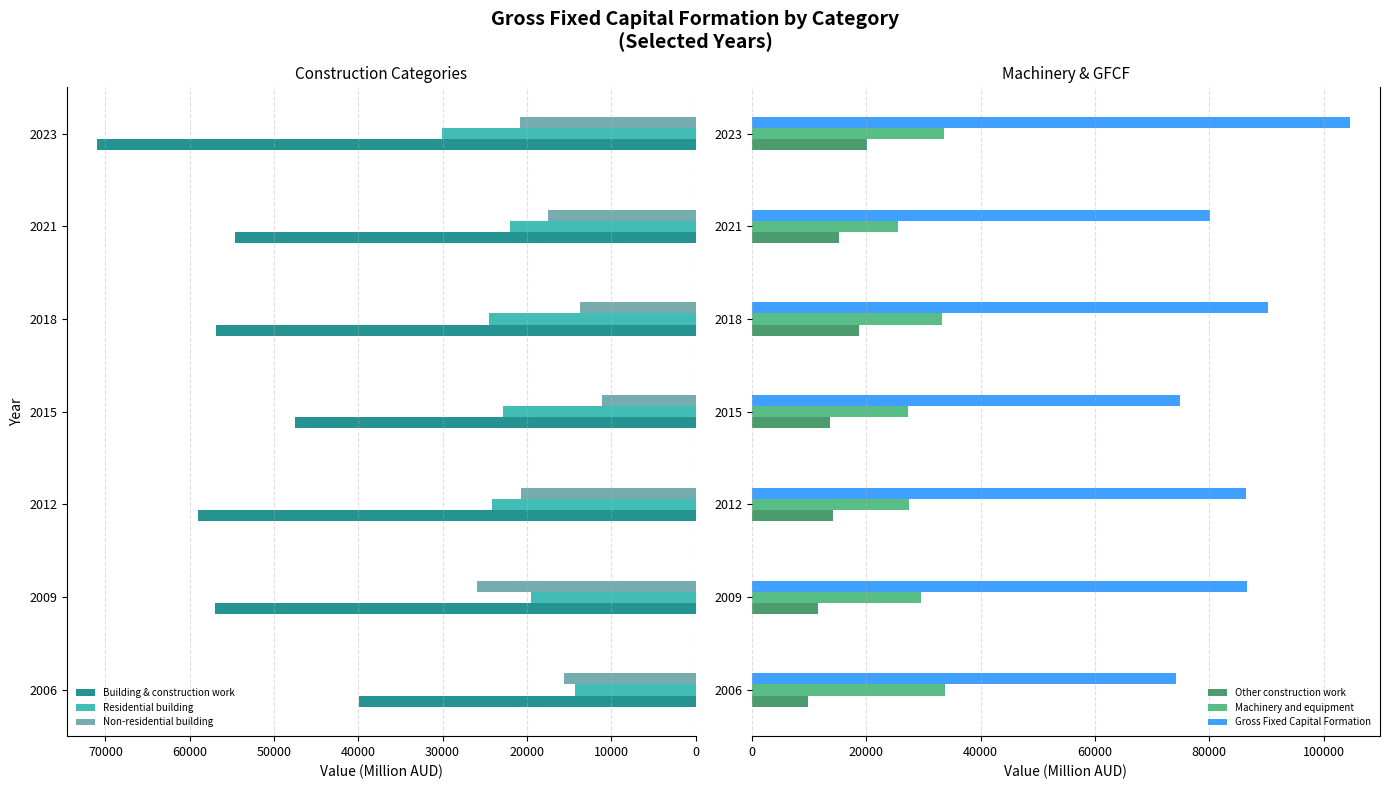

The Residential building series shows 14318.1 at 2006. True or false?

True